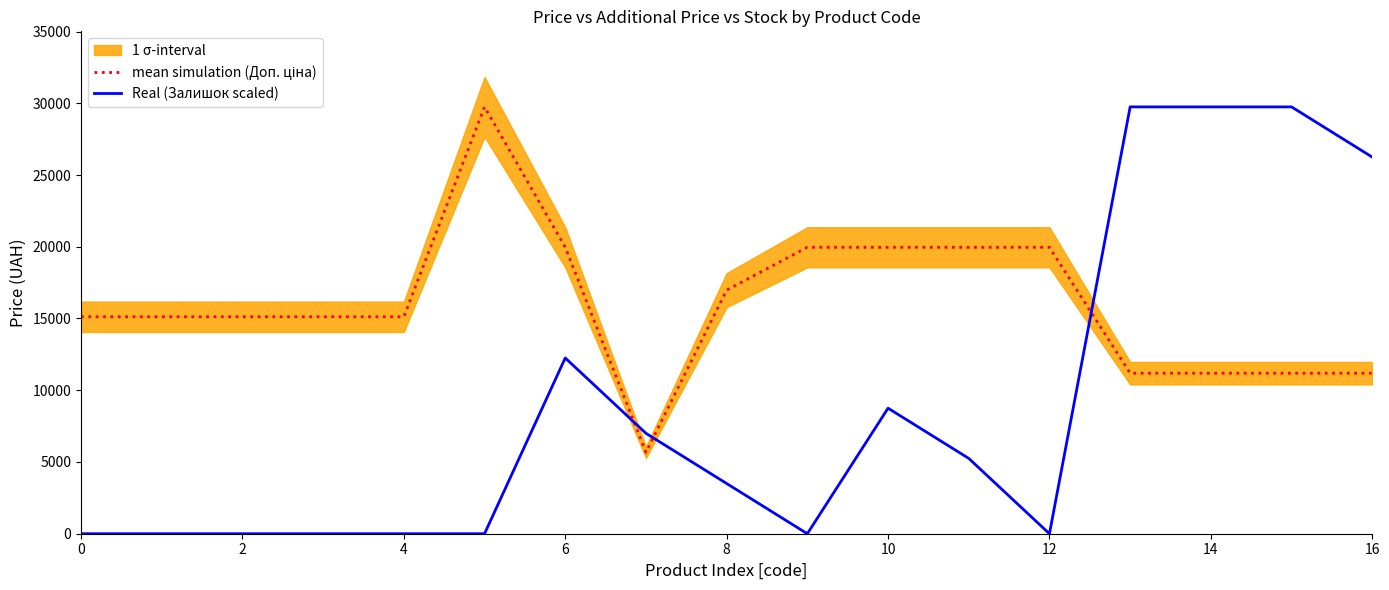

The Real (Залишок scaled) series shows 0.0 at 9. True or false?

True